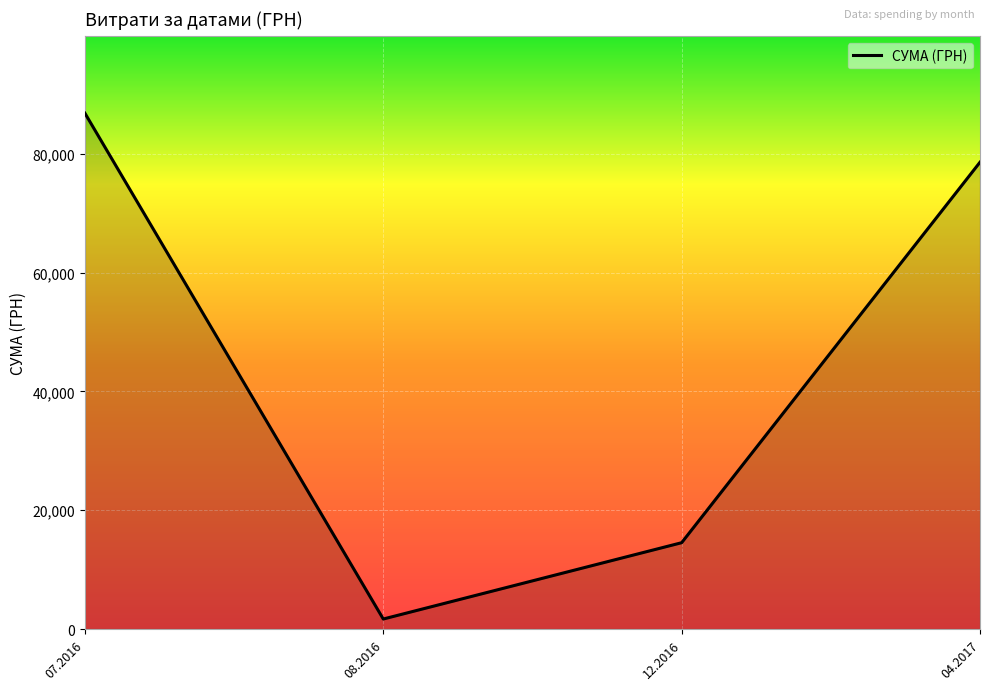

What is the approximate value at 12.2016?

14530.0